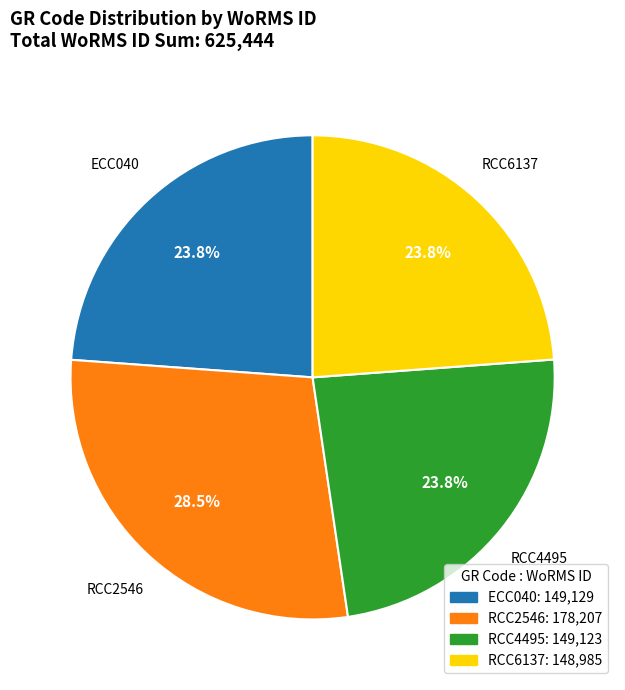

Does any single category account for the majority?

No